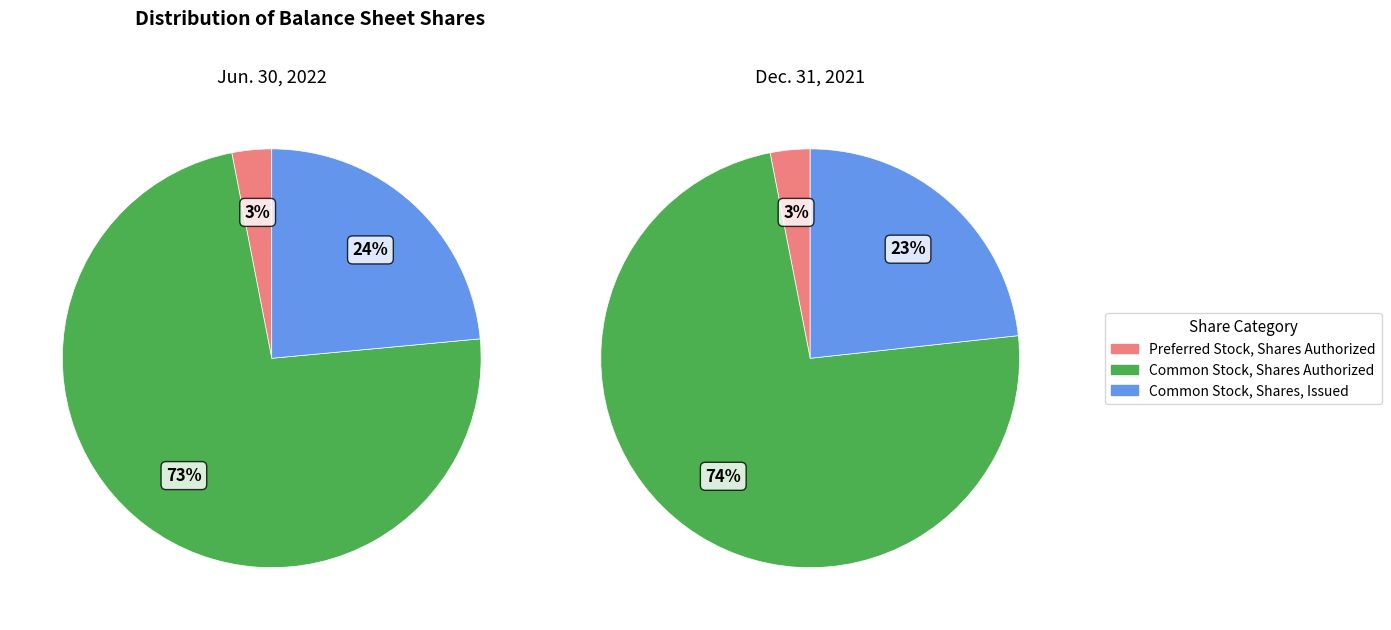

Do Preferred Stock, Shares Authorized and Common Stock, Shares Authorized together represent more than half of the pie?

Yes